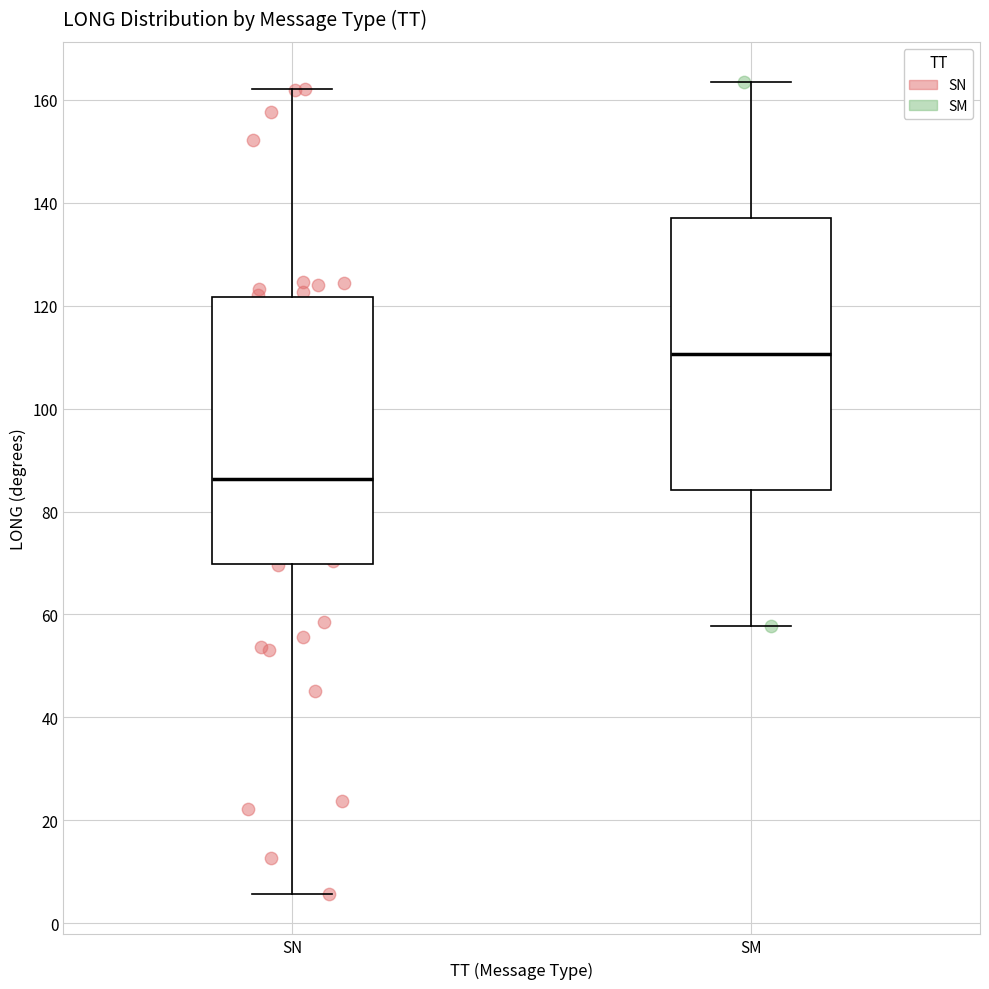

Which box's median line is the highest?

SM